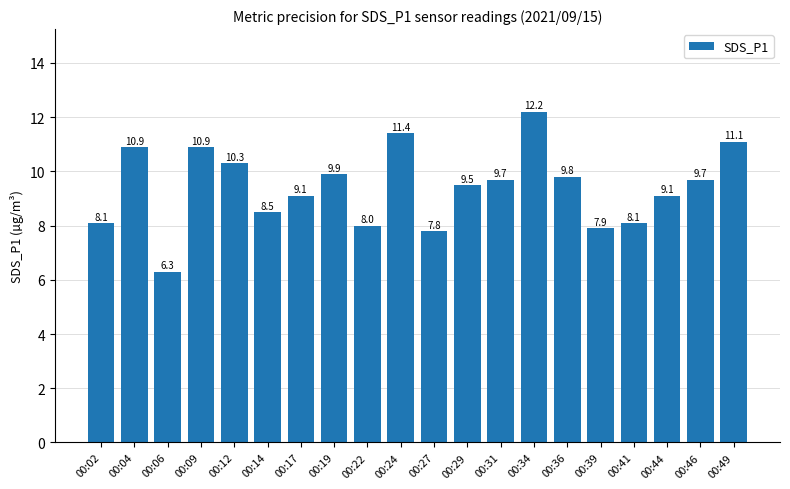

What is the average value?

9.4